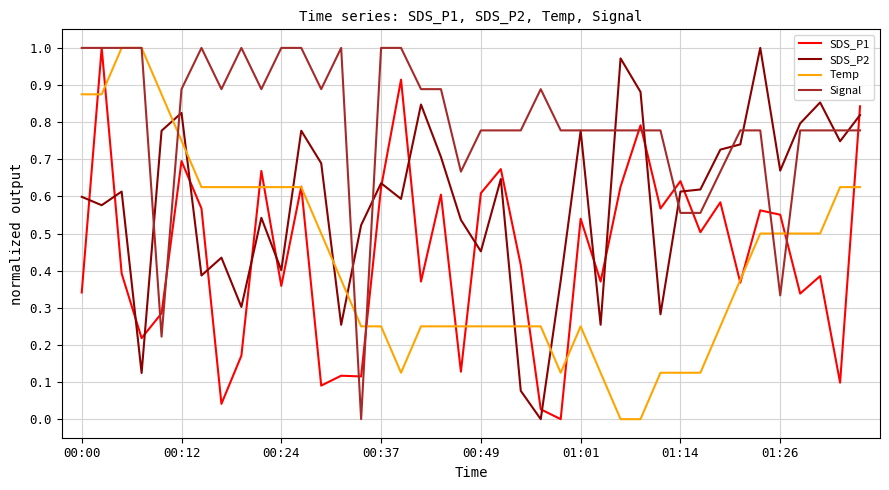

After their last crossing, which series has the higher values: SDS_P2 or SDS_P1?

SDS_P1